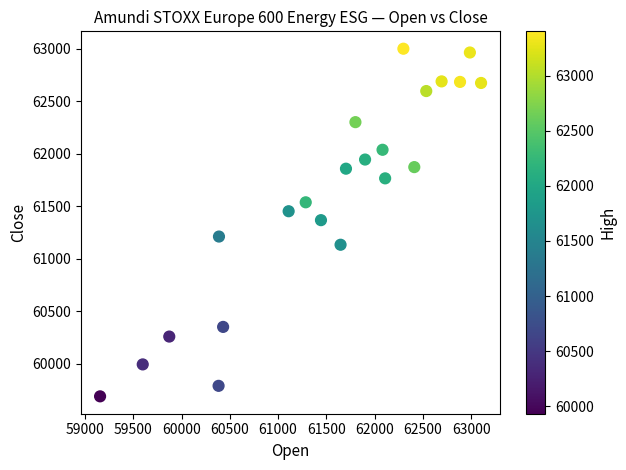

What is the range of X values (max minus min)?

3948